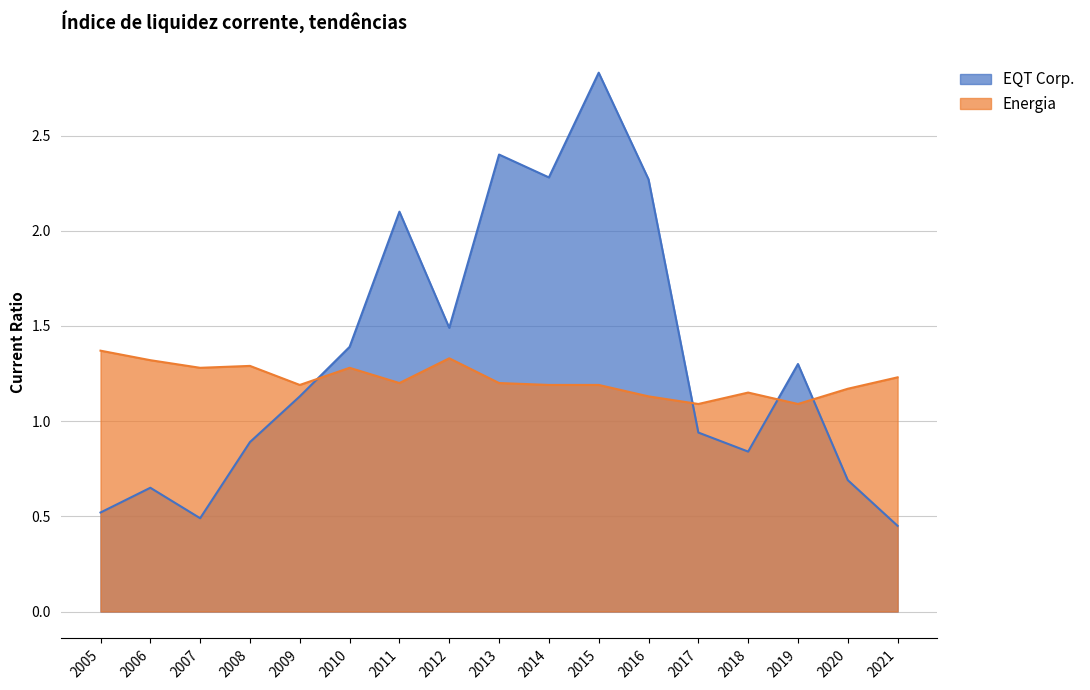

Is it true that EQT Corp. equals 2.3 at 2016?

True